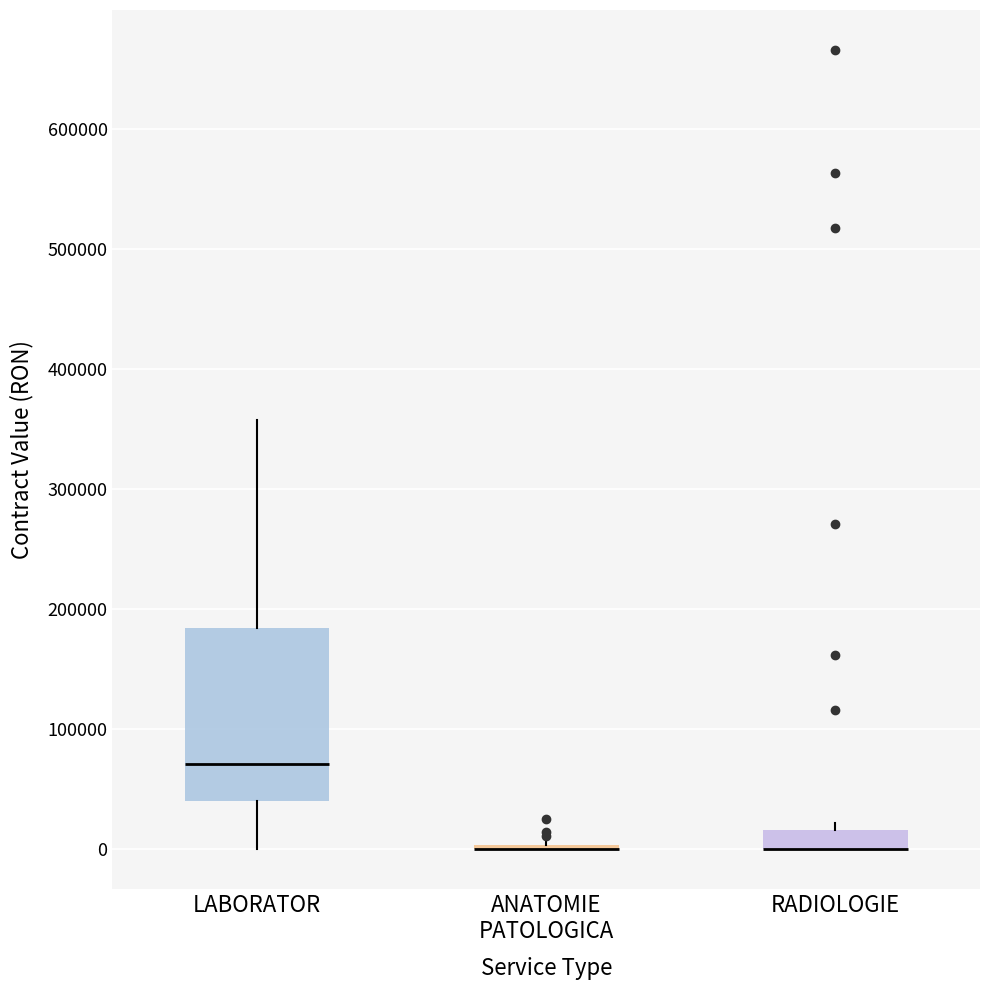

Where is the upper edge of the box for RADIOLOGIE on the y-axis? The values are not printed on the chart, so give them approximately, as read against the axis.

20000